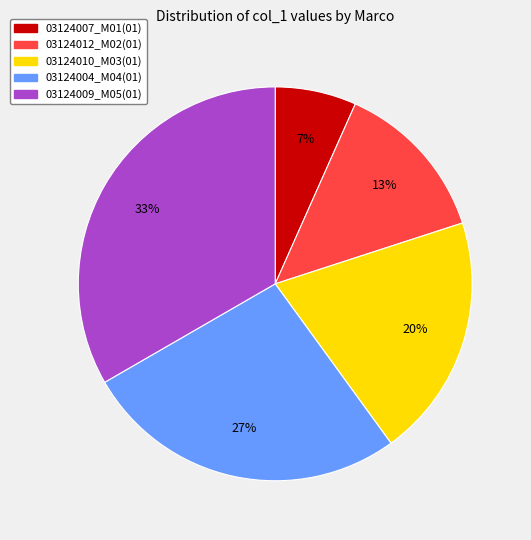

Is the sum of 03124004_M04(01) and 03124012_M02(01) greater than half?

No